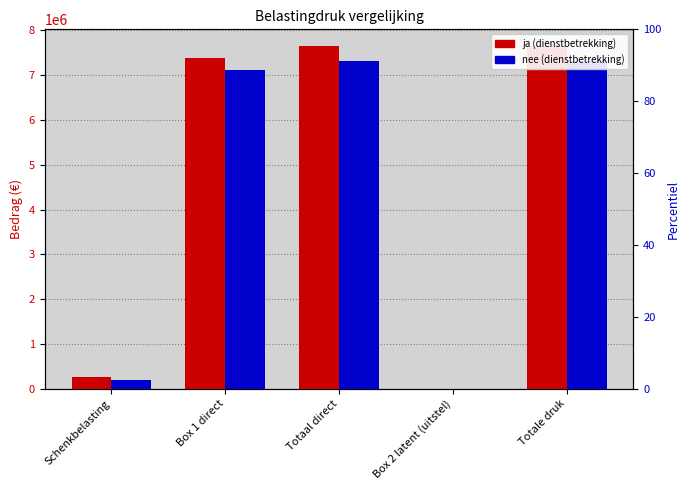

At Box 1 direct, list the series in order from largest to smallest.

ja (dienstbetrekking), nee (dienstbetrekking)